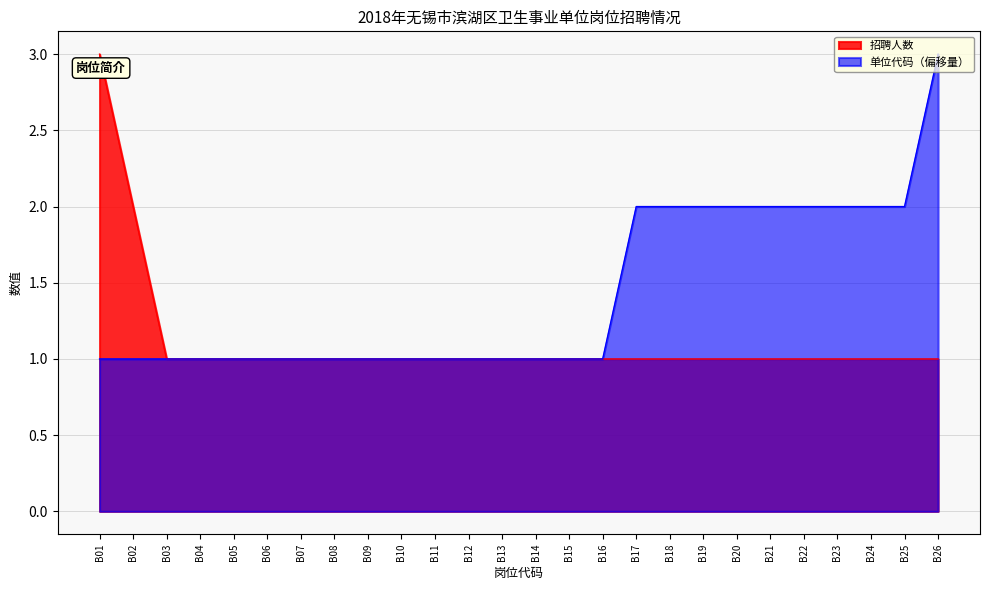

At which label is 单位代码 closest to 2?

B17